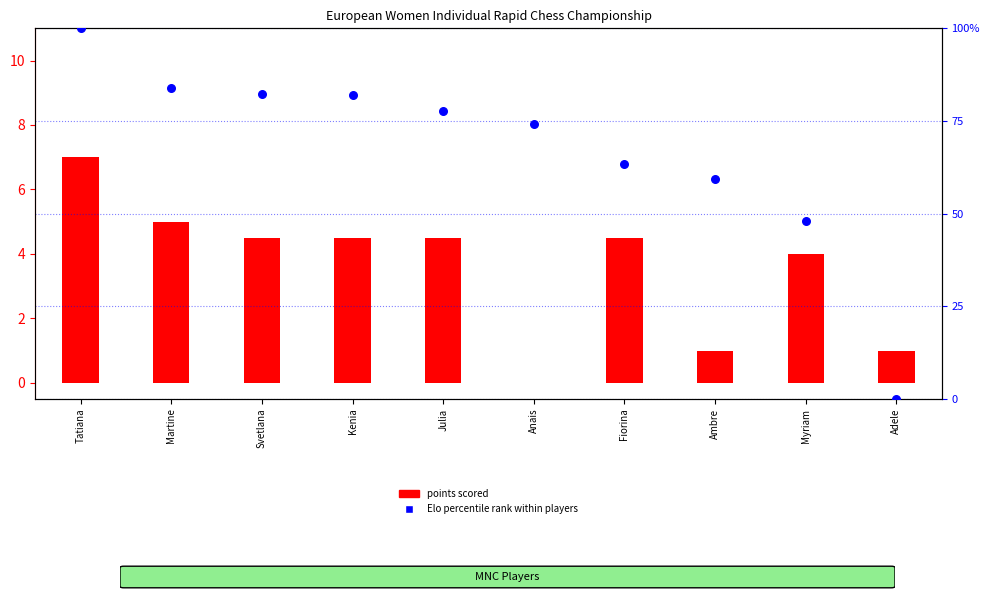

Which series has the largest total across all categories?

Elo percentile rank within players